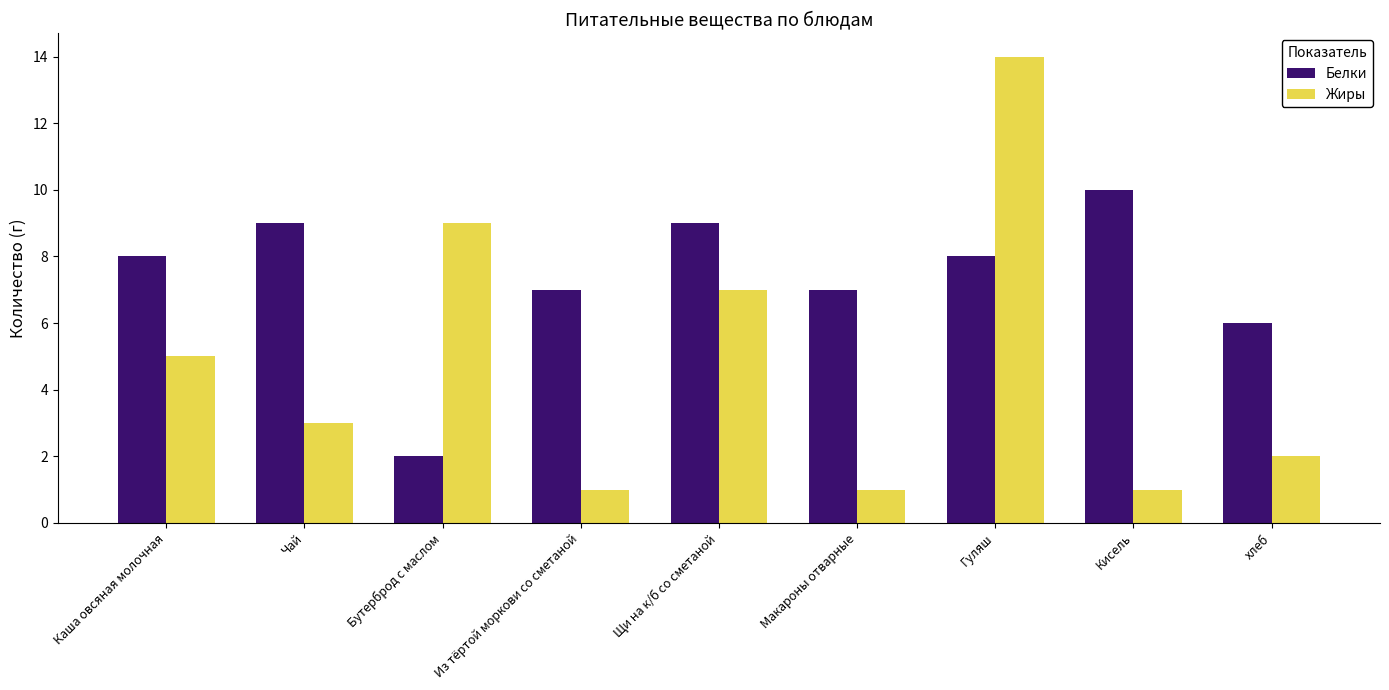

How many bars are there in total?

18